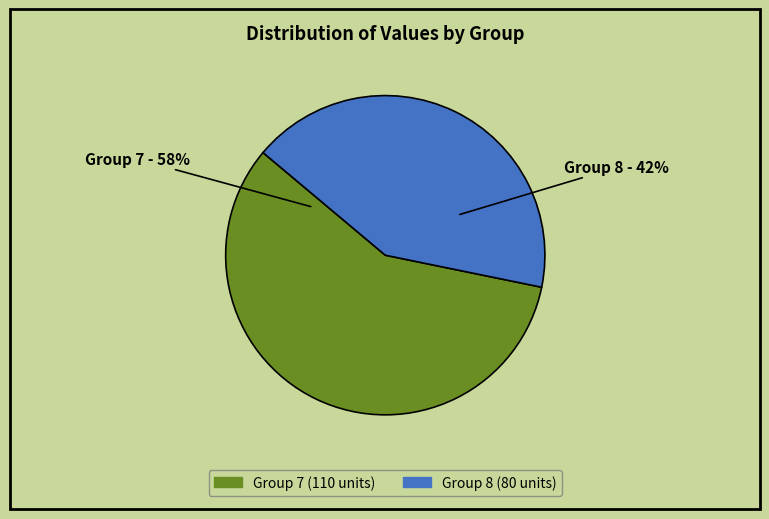

Is there any slice that represents more than half of the pie?

Yes